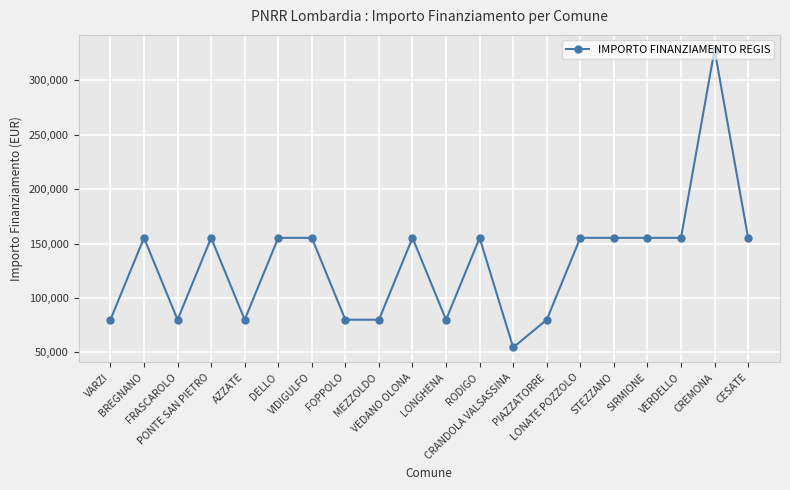

How many lines are shown in the chart?

1